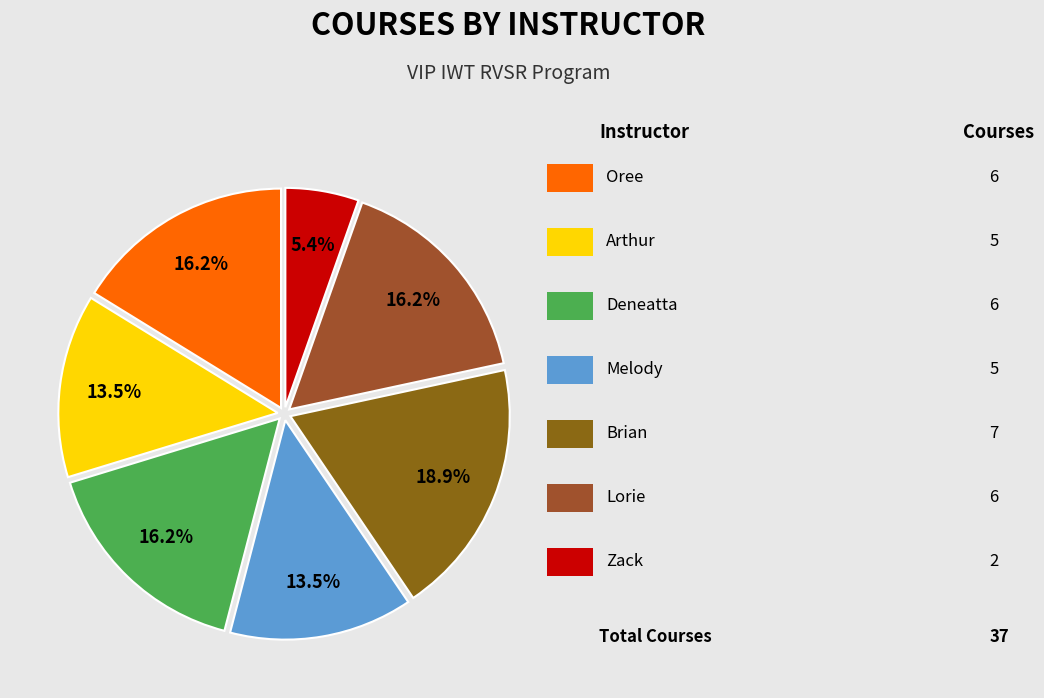

Is there a majority slice in this chart?

No